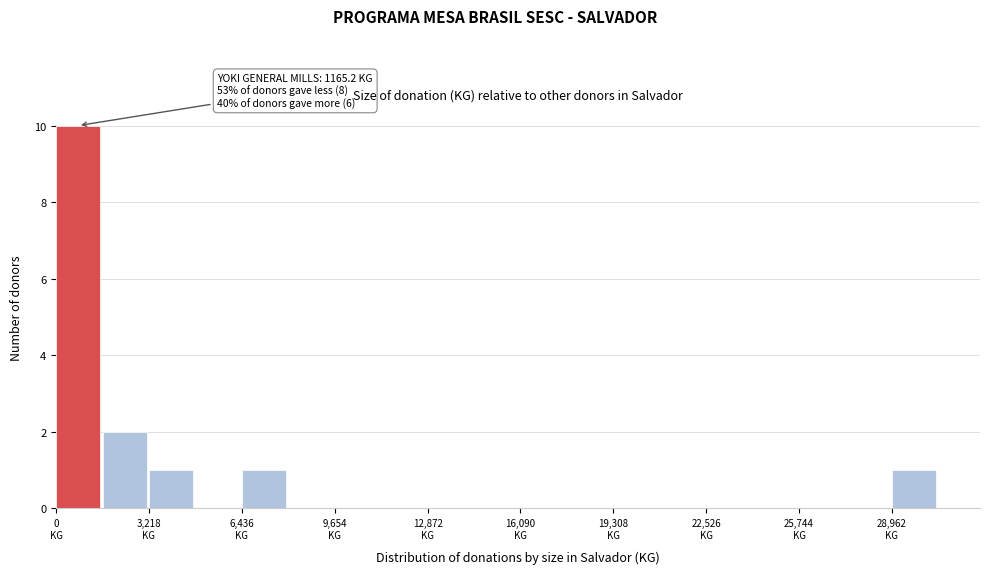

Read against the x-axis, roughly where is the centre of the tallest bar?

1000